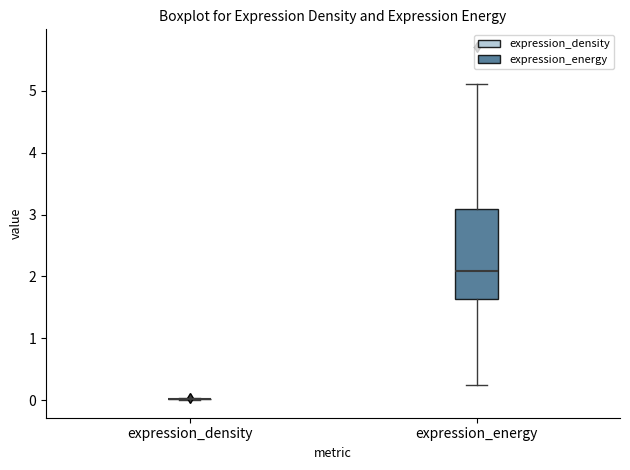

Reading left to right, read every box against the y-axis: the position of its median line, the range the box covers, and the ends of its whiskers. The values are not printed on the chart, so give them approximately, as read against the axis.

expression_density: box collapsed to a line at 0.0, whiskers 0.0 to 0.0
expression_energy: median 2.1, box 1.6 to 3.1, whiskers 0.2 to 5.1